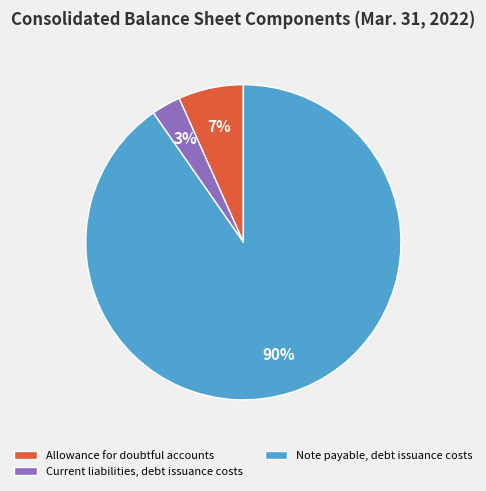

How many segments does this pie chart have?

3